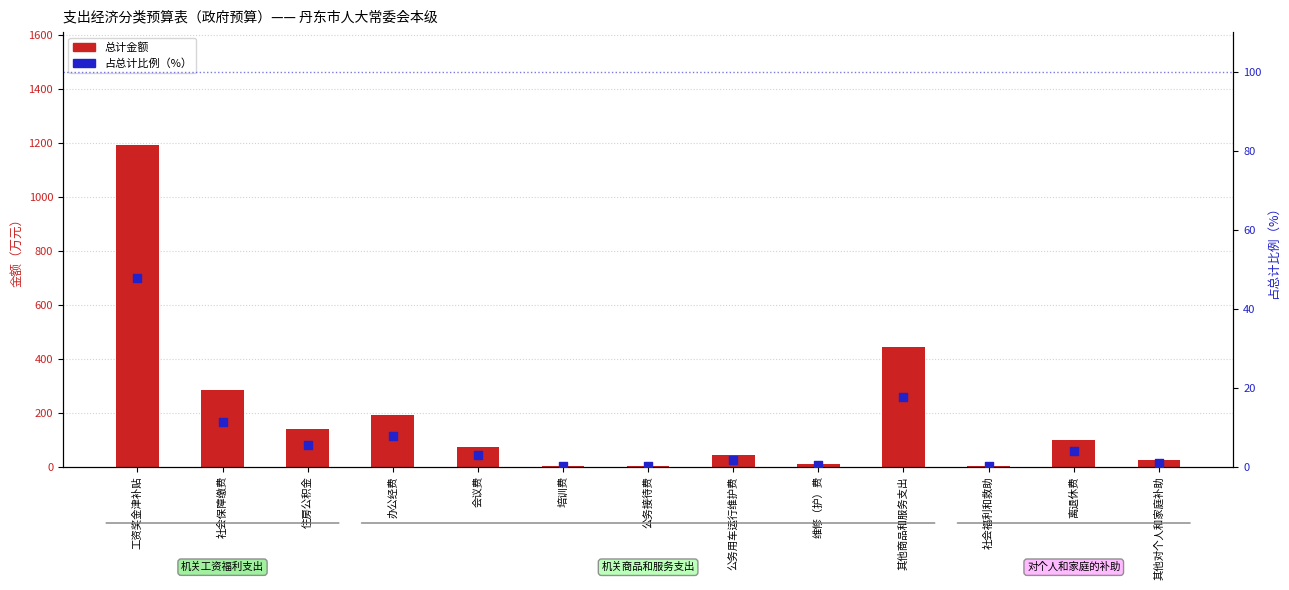

Which series has the largest total across all categories?

总计金额